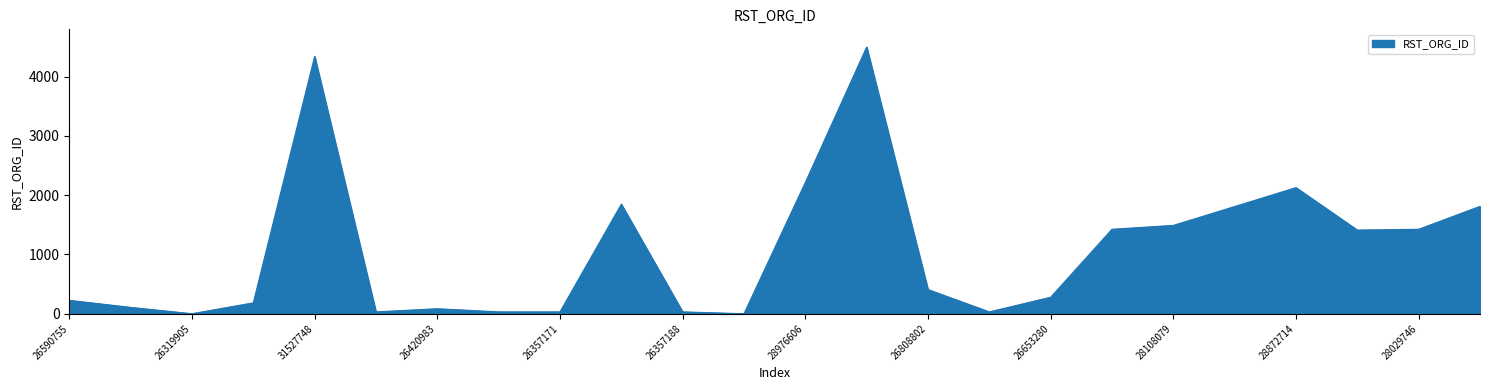

What is the maximum value shown in the chart?

4500.0